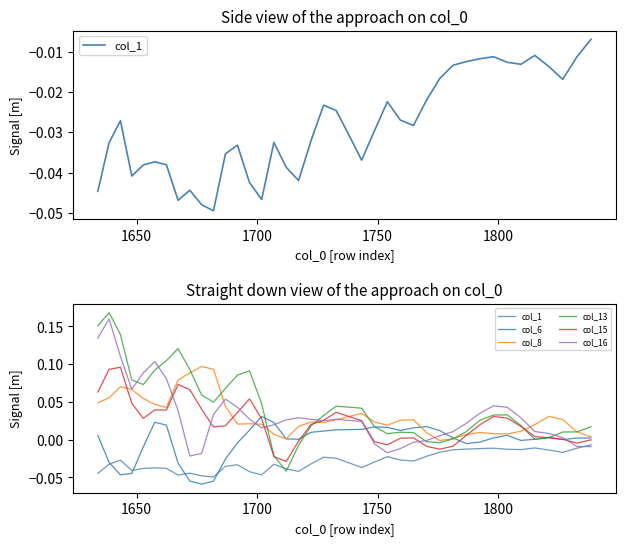

Which series has the largest total across all categories?

col_13